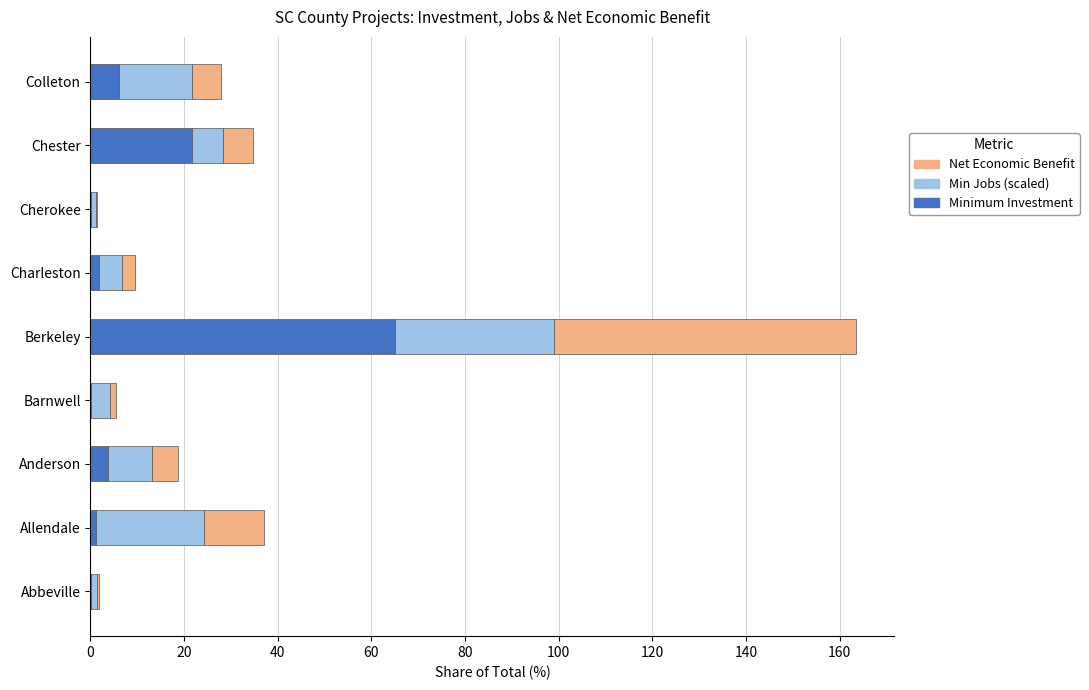

What is the total value across all series at Anderson?

18.7